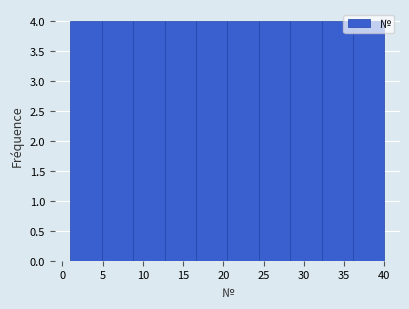

Reading left to right, list every bar in this chart as the range it spans on the x-axis followed by its height. Neither the bar edges nor the heights are printed on the chart, so give them approximately, as read against the axes.

1.0 to 4.9: 4
4.9 to 8.8: 4
8.8 to 12.7: 4
12.7 to 16.6: 4
16.6 to 20.5: 4
20.5 to 24.4: 4
24.4 to 28.3: 4
28.3 to 32.2: 4
32.2 to 36.1: 4
36.1 to 40.0: 4